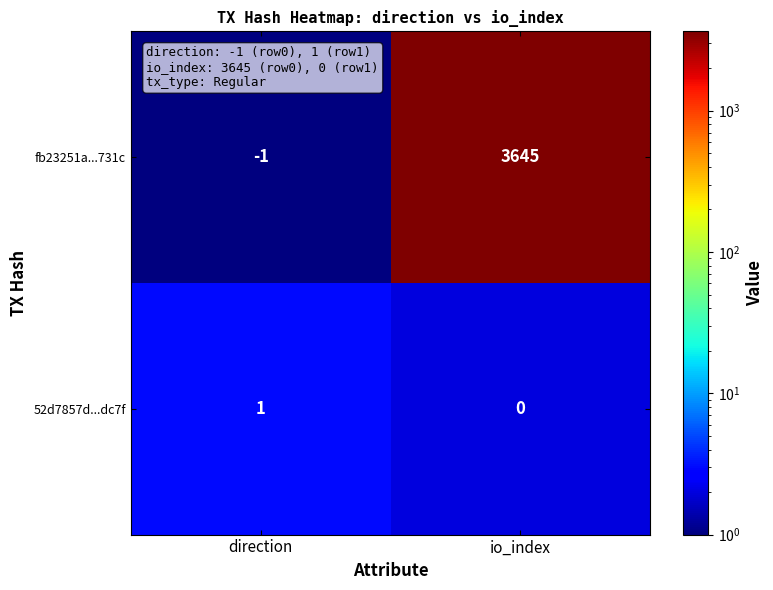

Which series has the largest total across all categories?

fb23251a...731c